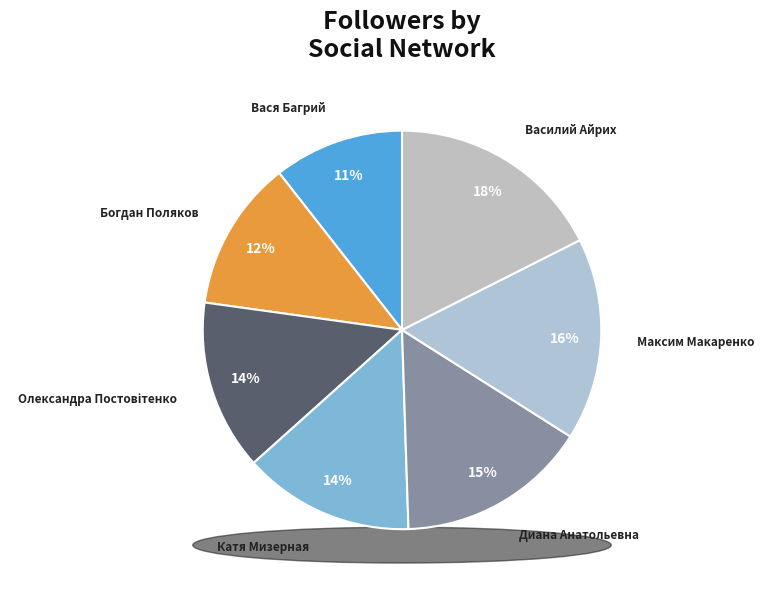

Is it true that Катя Мизерная is 14% of the pie?

True